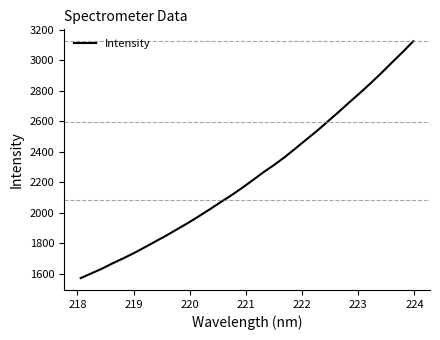

What is the maximum value shown in the chart?

3124.6